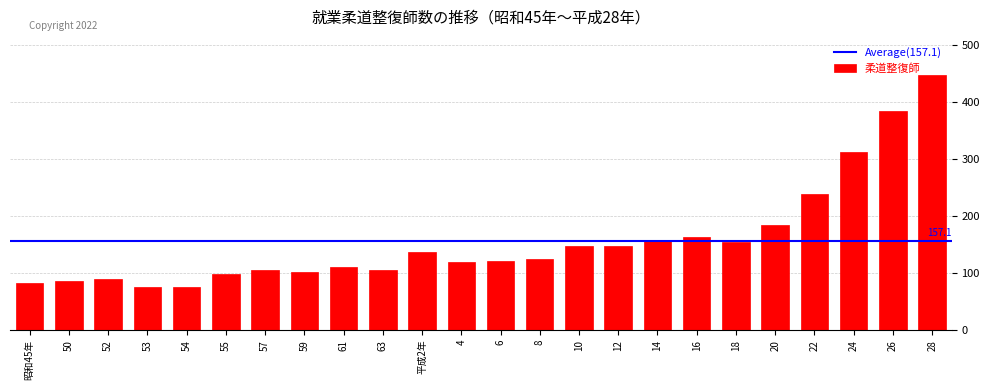

True or false: the data shows 251 at 28.

False